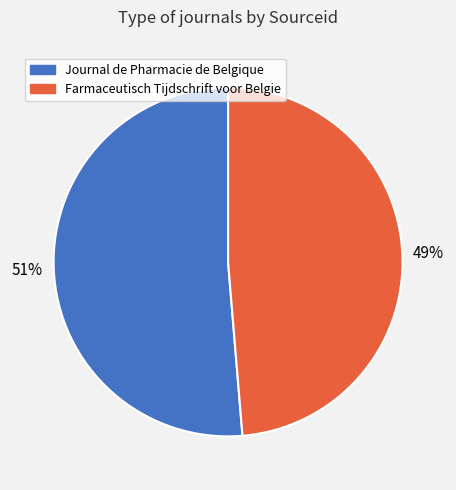

Do Journal de Pharmacie de Belgique and Farmaceutisch Tijdschrift voor Belgie together represent more than half of the pie?

Yes